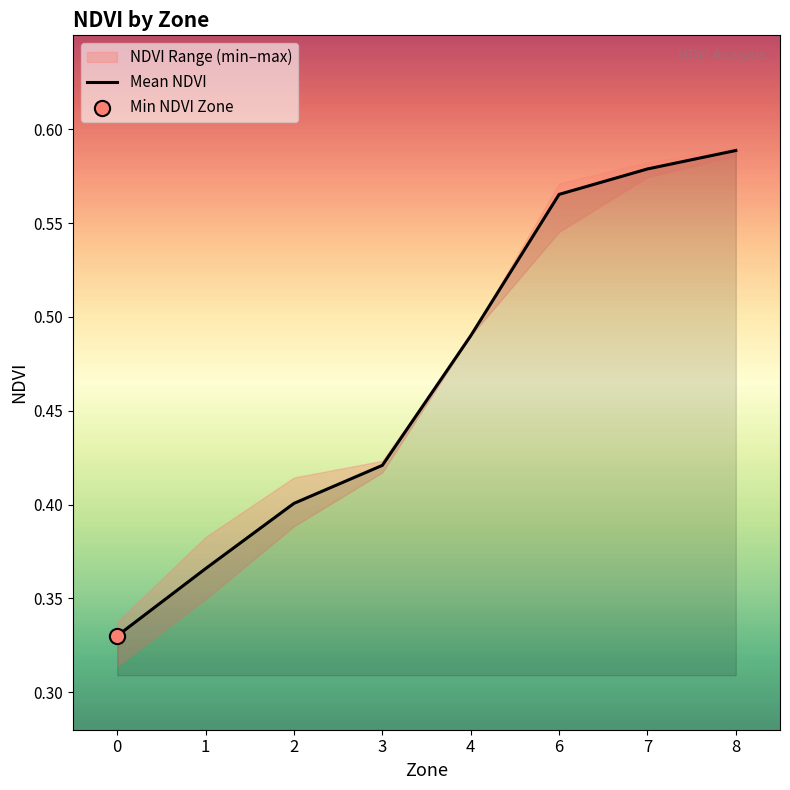

What is the change in value from 1 to 7?

+0.2